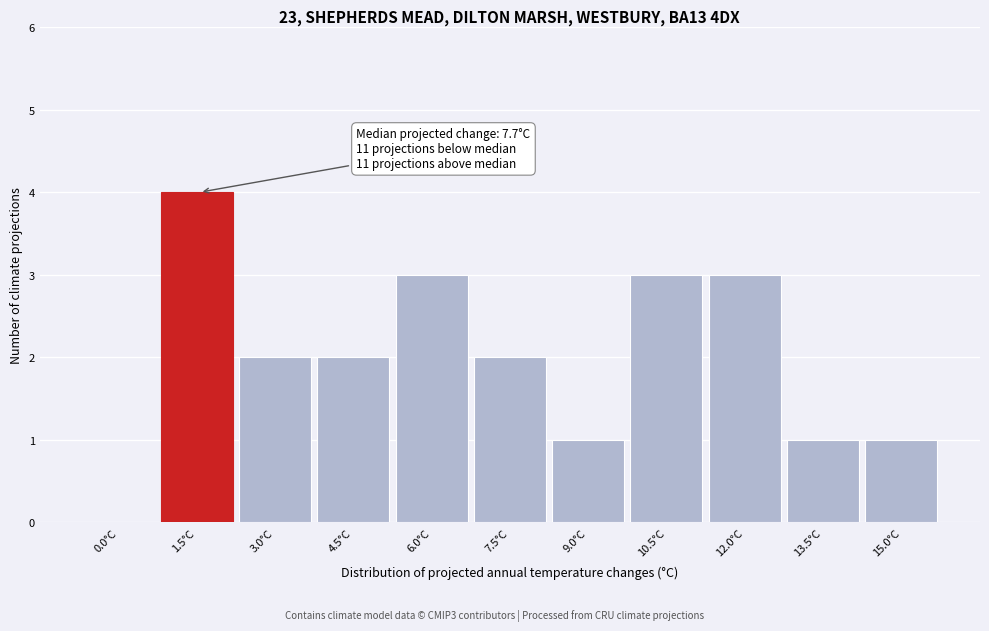

Reading right to left, what are all the values shown in this chart?

15.0°C=1	13.5°C=1	12.0°C=3	10.5°C=3	9.0°C=1	7.5°C=2	6.0°C=3	4.5°C=2	3.0°C=2	1.5°C=4	0.0°C=0